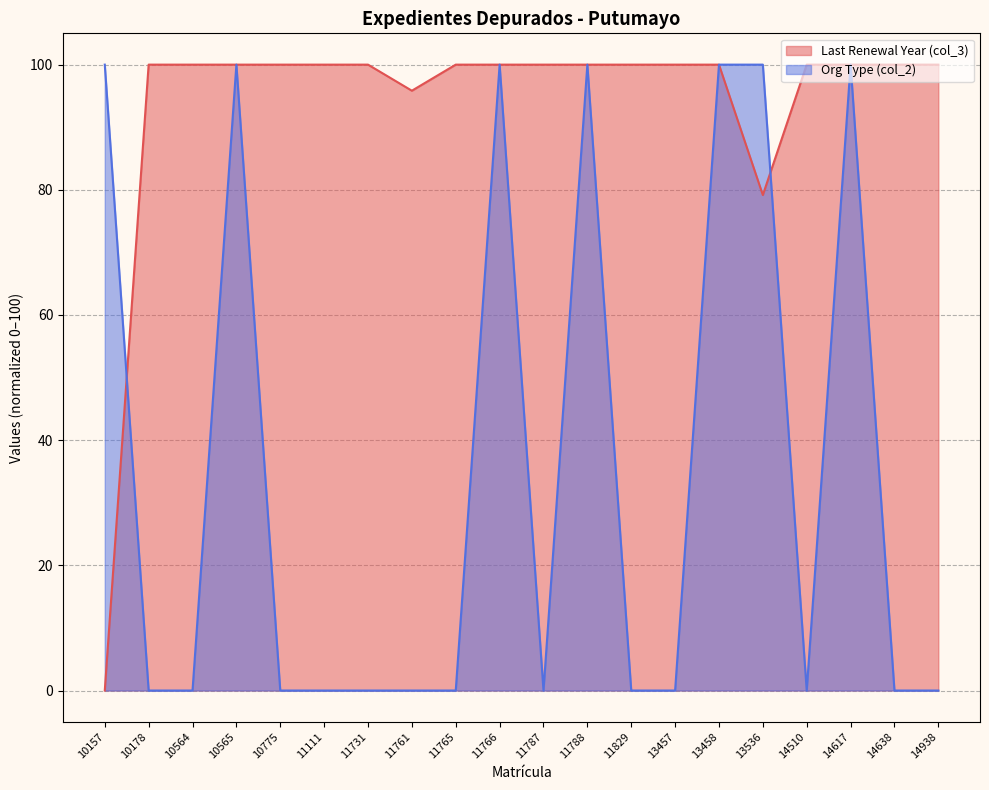

Rank the series by their average value, from lowest to highest.

Org Type (col_2), Last Renewal Year (col_3)